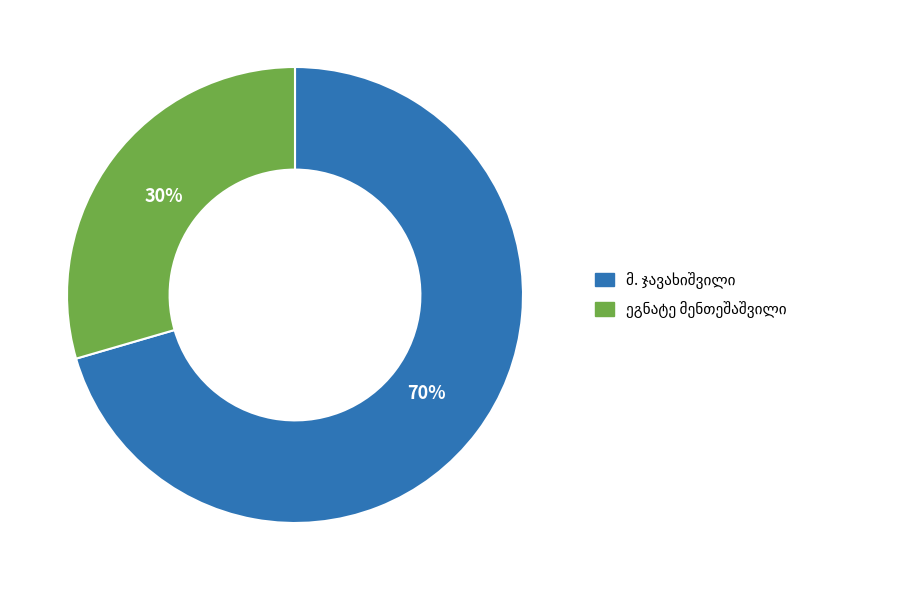

Is there a majority slice in this chart?

Yes